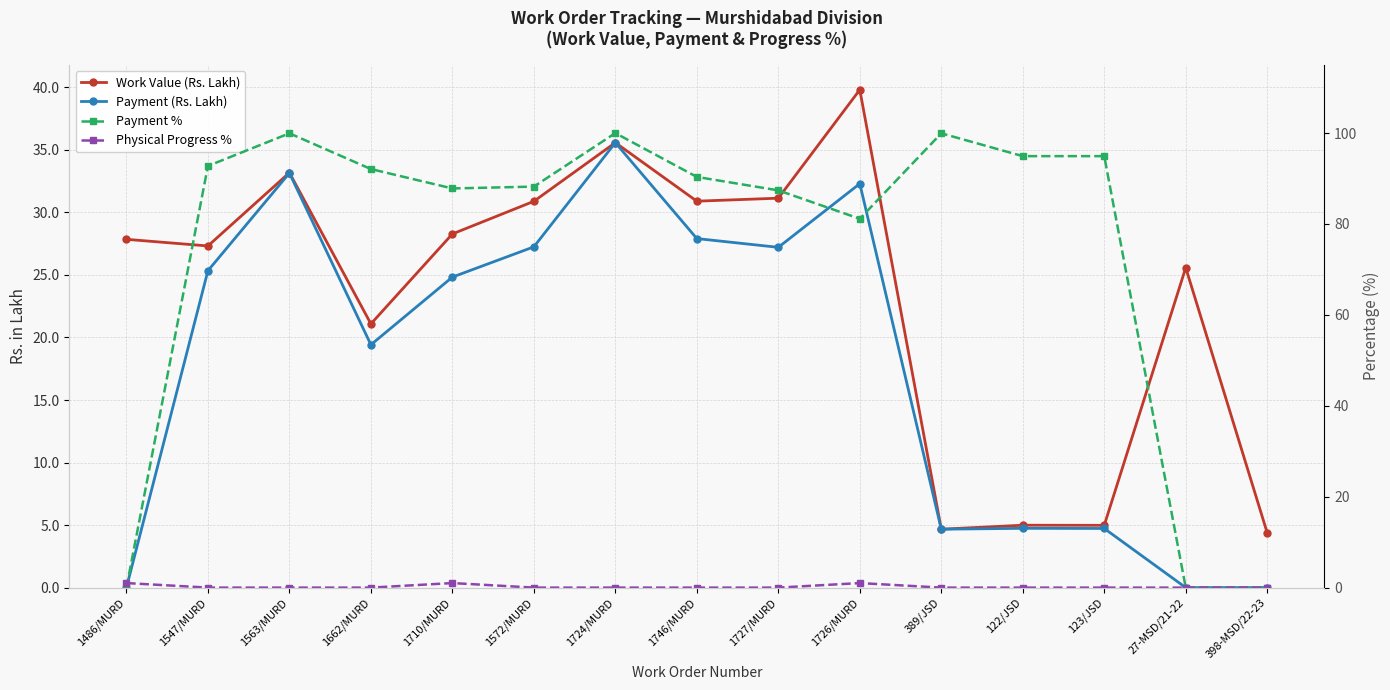

True or false: Payment (Rs. Lakh) and Work Value (Rs. Lakh) intersect in this chart.

False